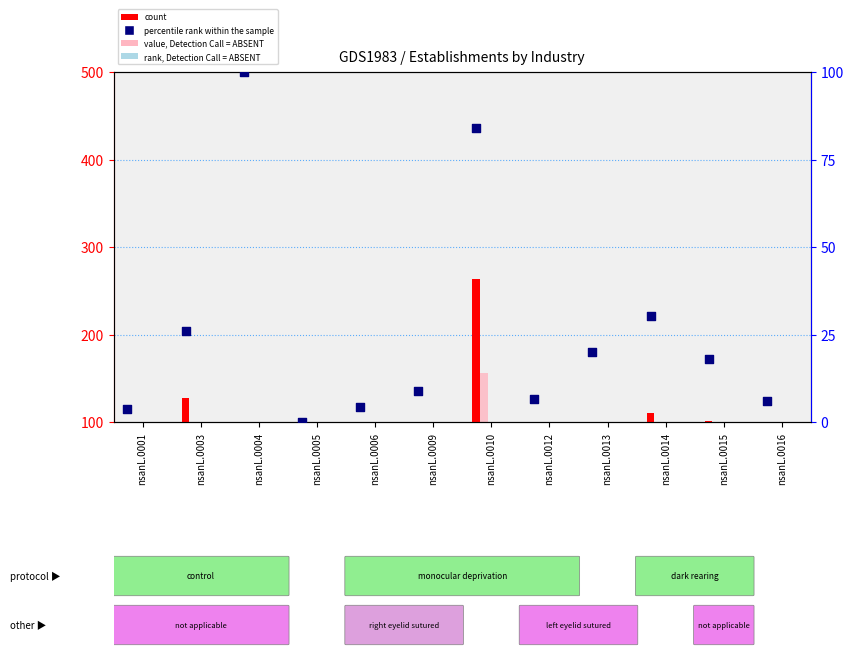

Which series has the largest Y range (max minus min)?

count